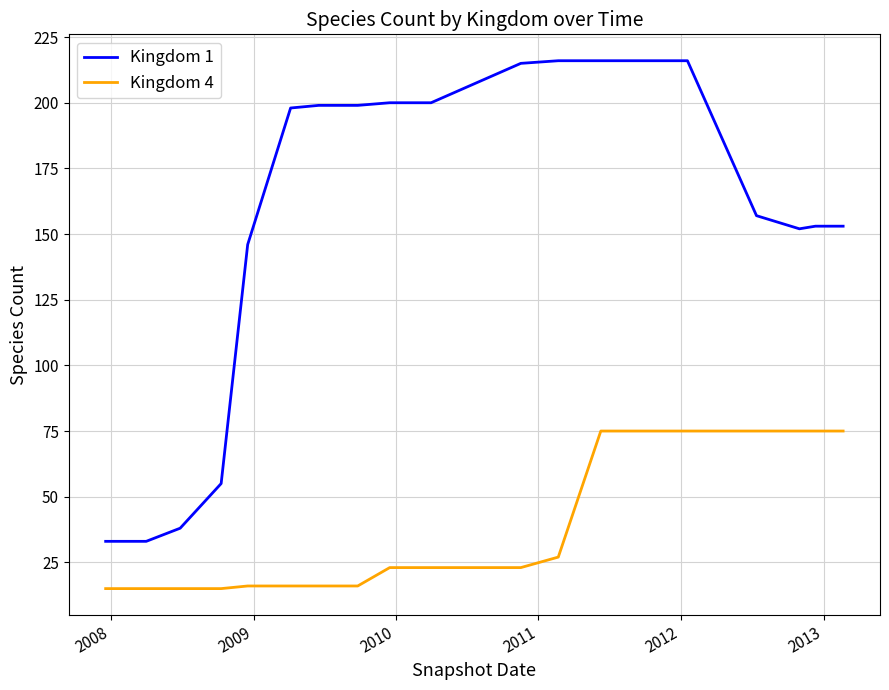

Reading left to right, list all the values displayed in this chart.

Kingdom 1: 33	33	38	55	146	198	199	199	200	200	215	216	216	216	216	157	152	153	153
Kingdom 4: 15	15	15	15	16	16	16	16	23	23	23	27	75	75	75	75	75	75	75